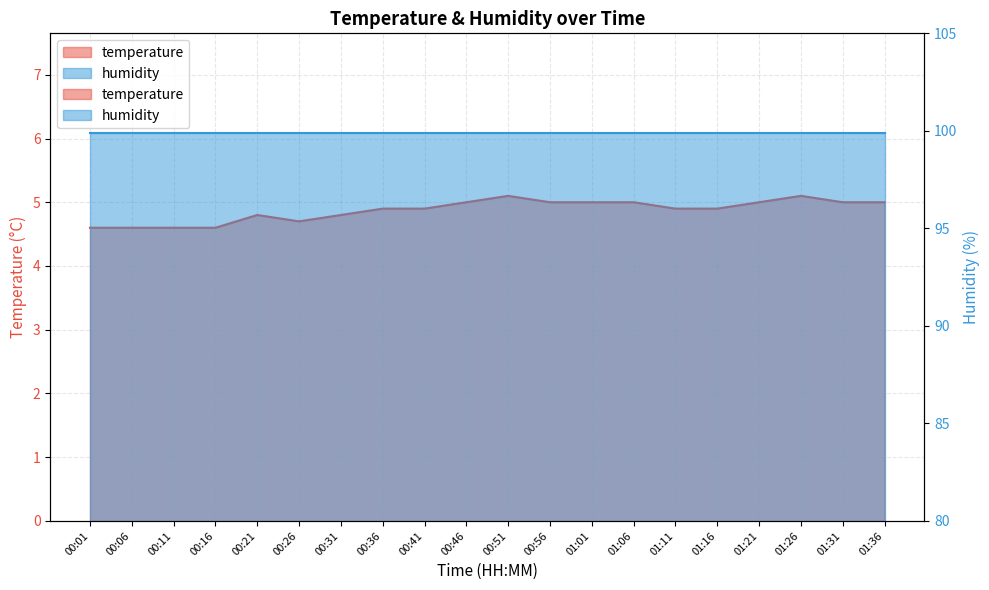

What is the ratio of the value at 00:41 to the value at 01:01?

1.0